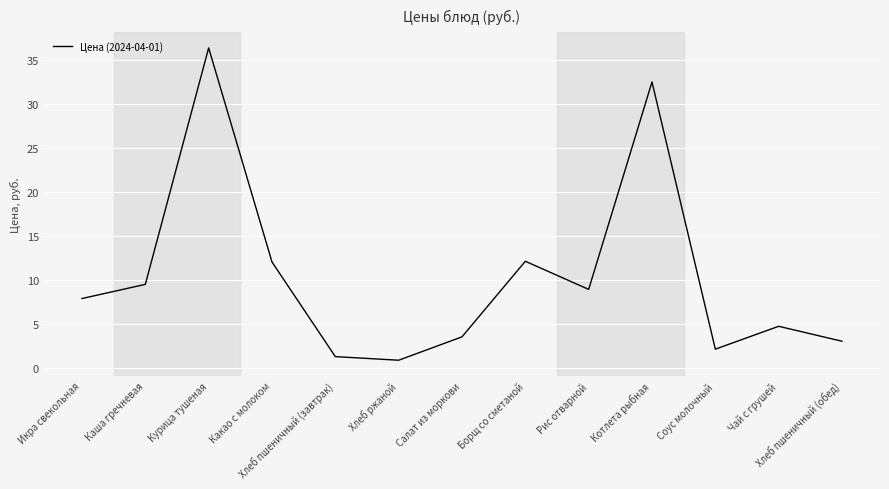

Is it true that the value at Какао с молоком is 4.2?

False